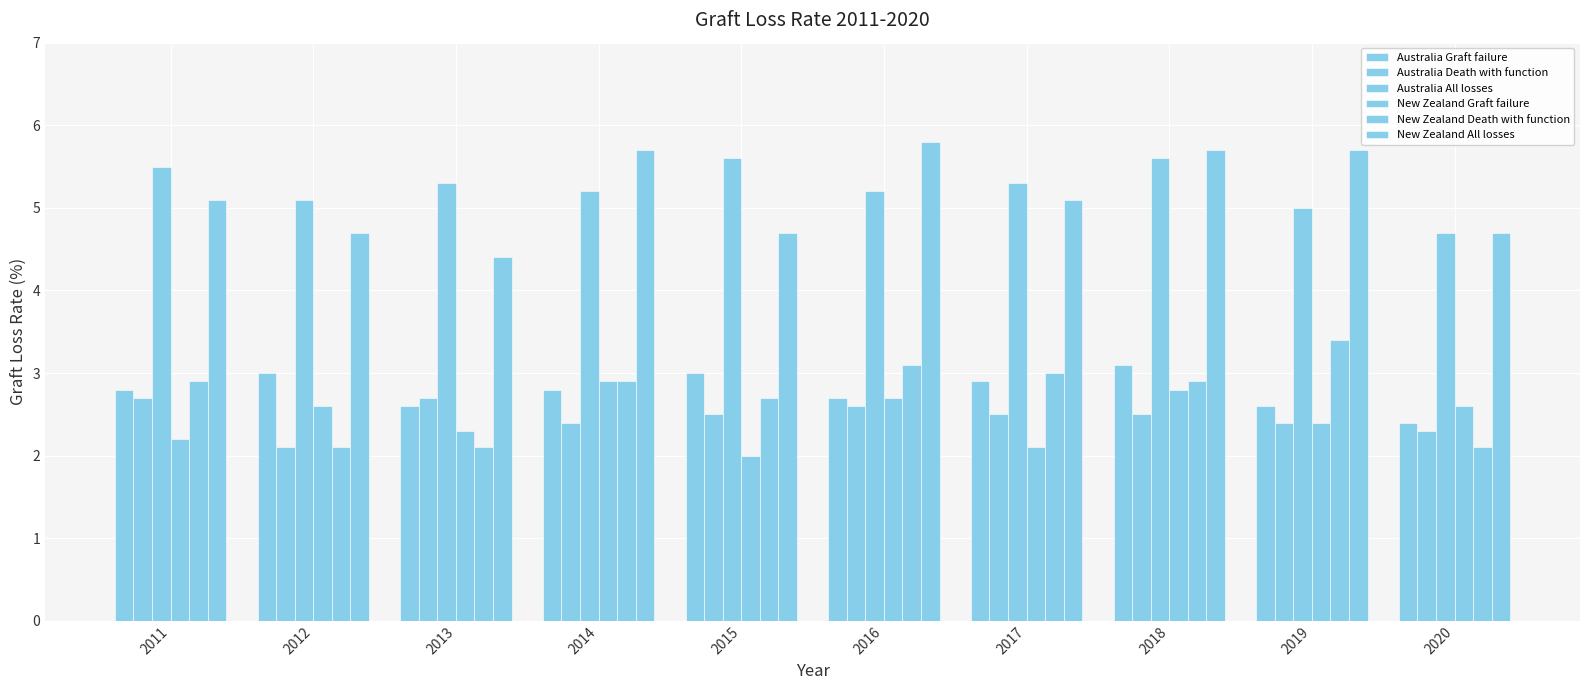

Count the number of categories in the chart.

10